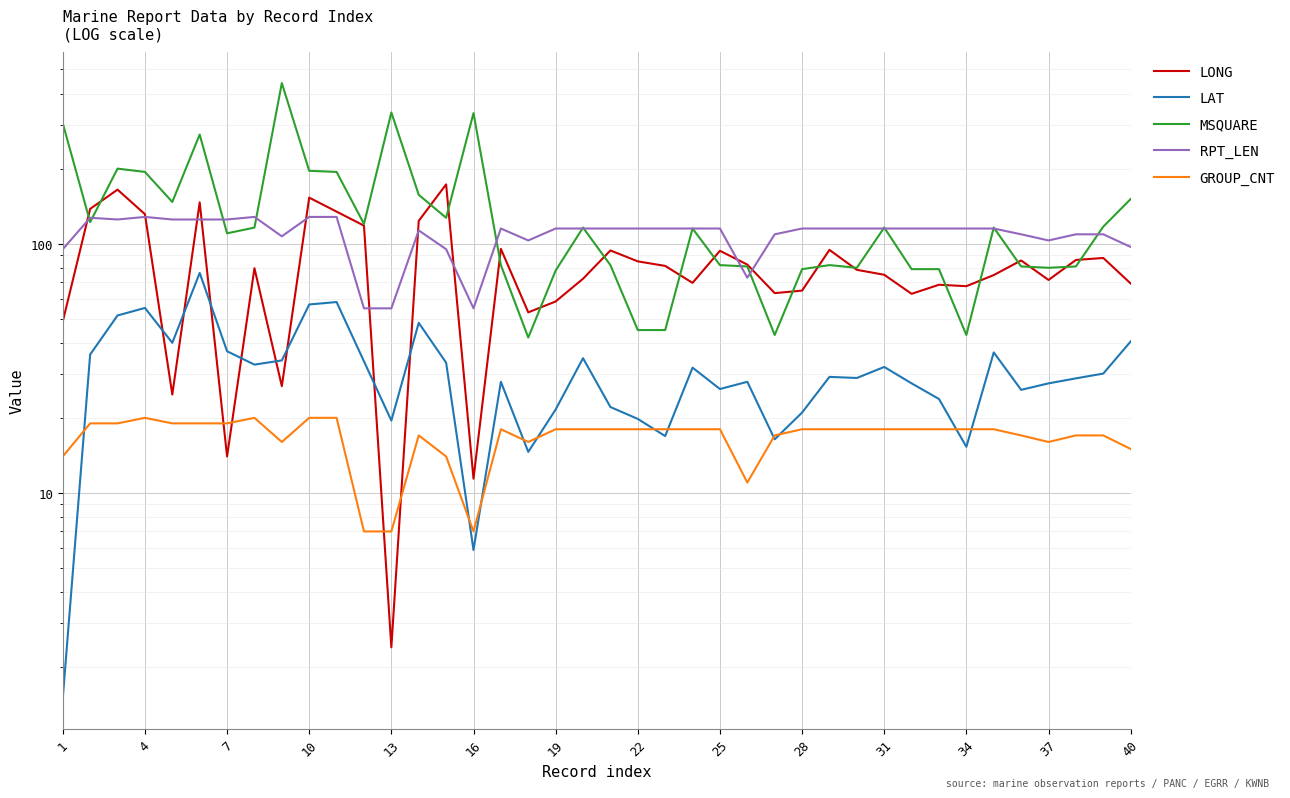

What is the maximum value for GROUP_CNT?

20.0